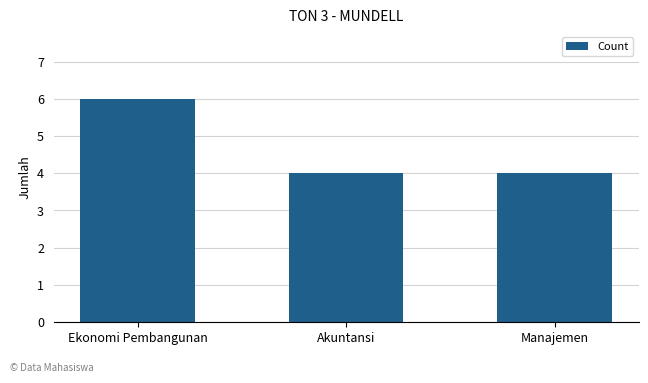

What is the sum of all values?

14